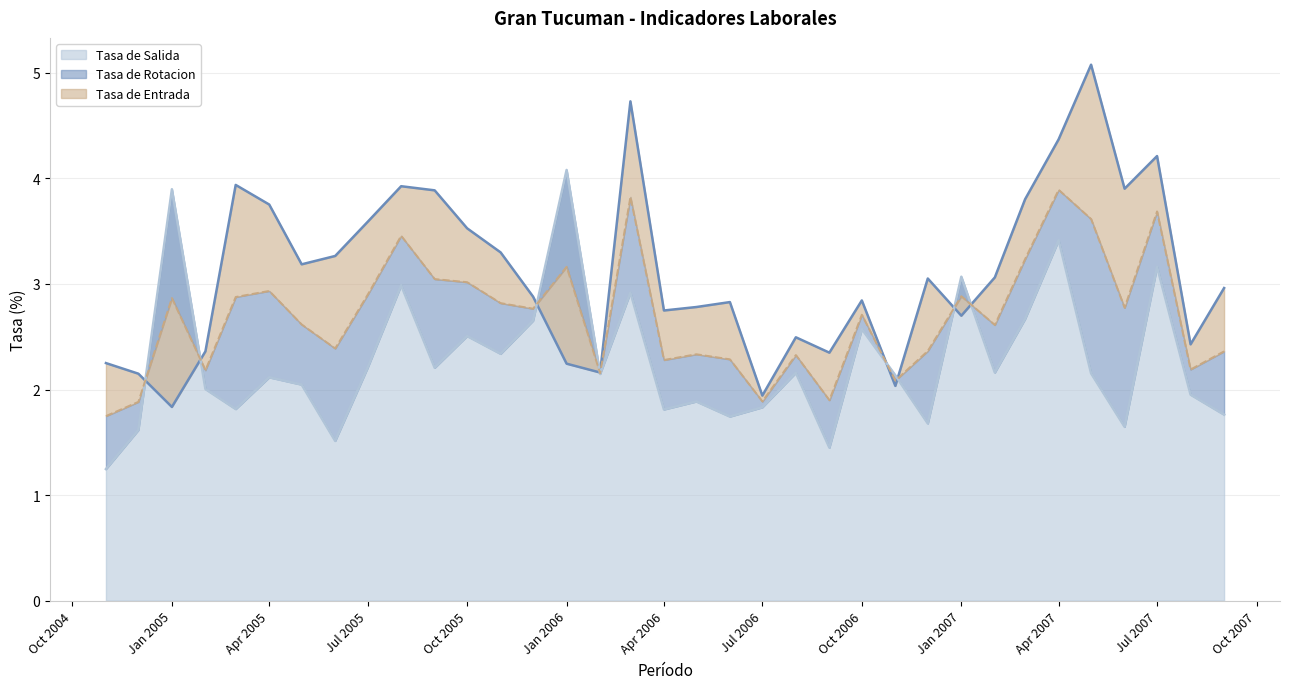

The value of Tasa de Salida at Oct 2006 is 2.6. True or false?

True